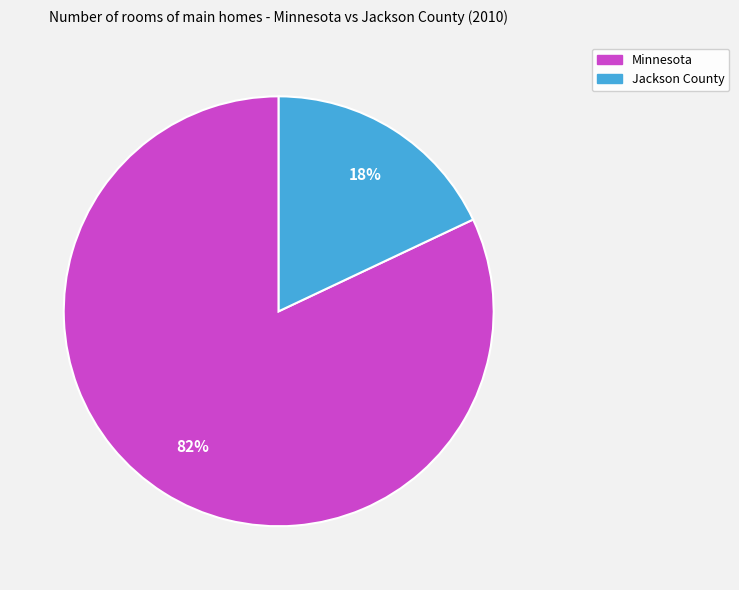

To the nearest percent, what is the difference between the Minnesota and Jackson County slice percentages?

64%